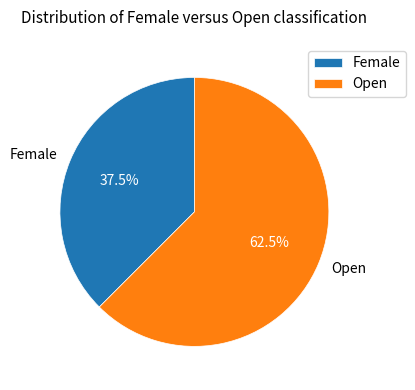

Is there a majority slice in this chart?

Yes